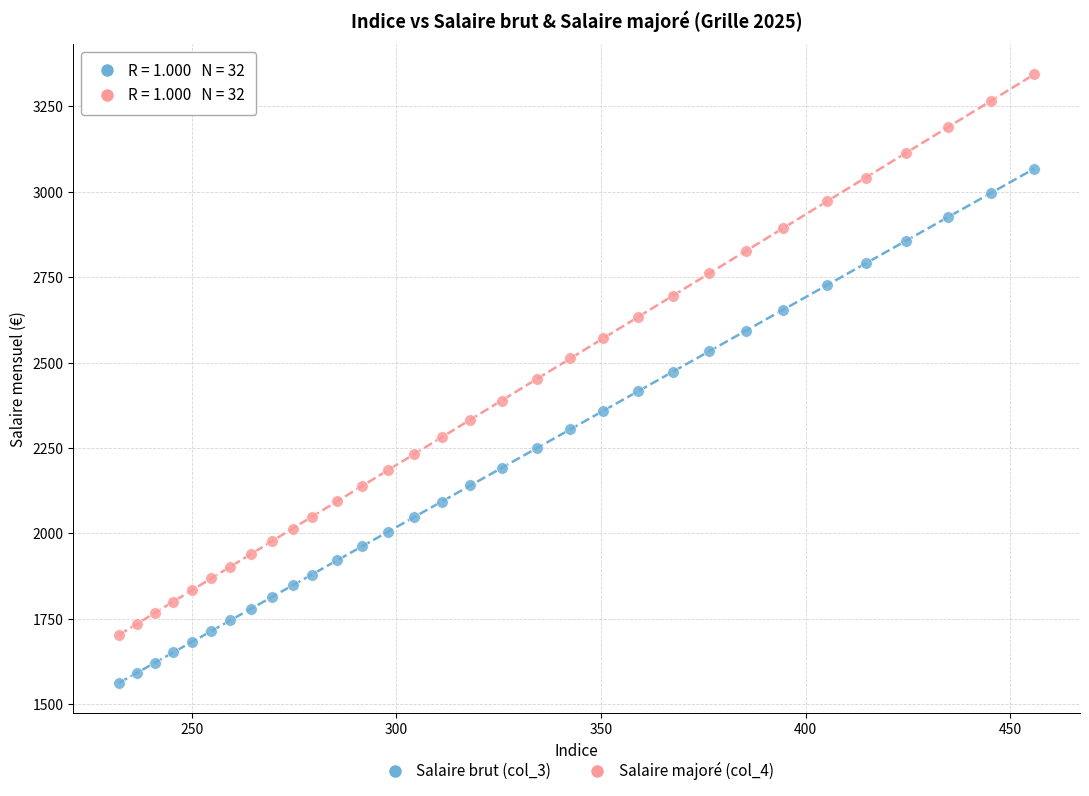

Across all data points, what is the range of X values (max minus min)?

223.7